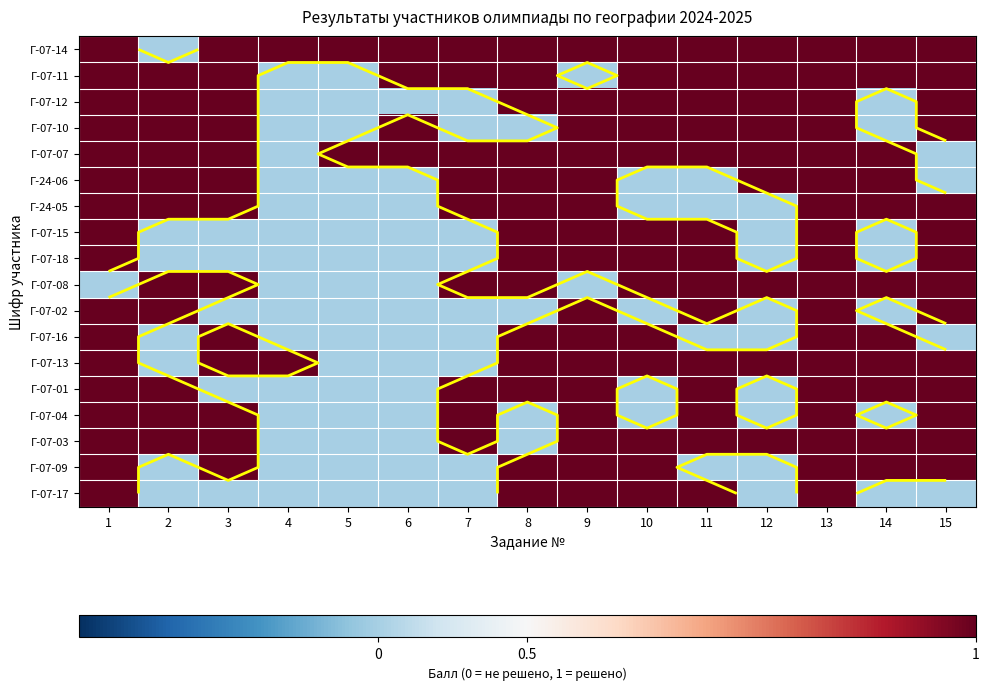

Count the Г-07-08 values in the range 0 to 1.

15